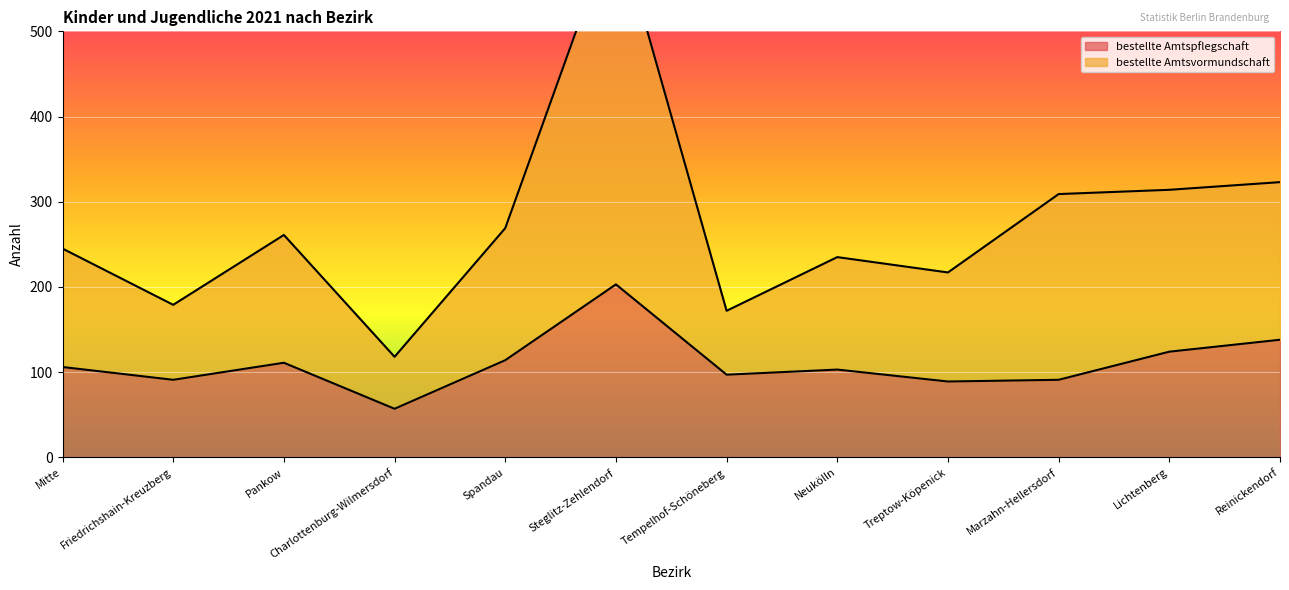

What is the lowest value of the bestellte Amtspflegschaft series?

57